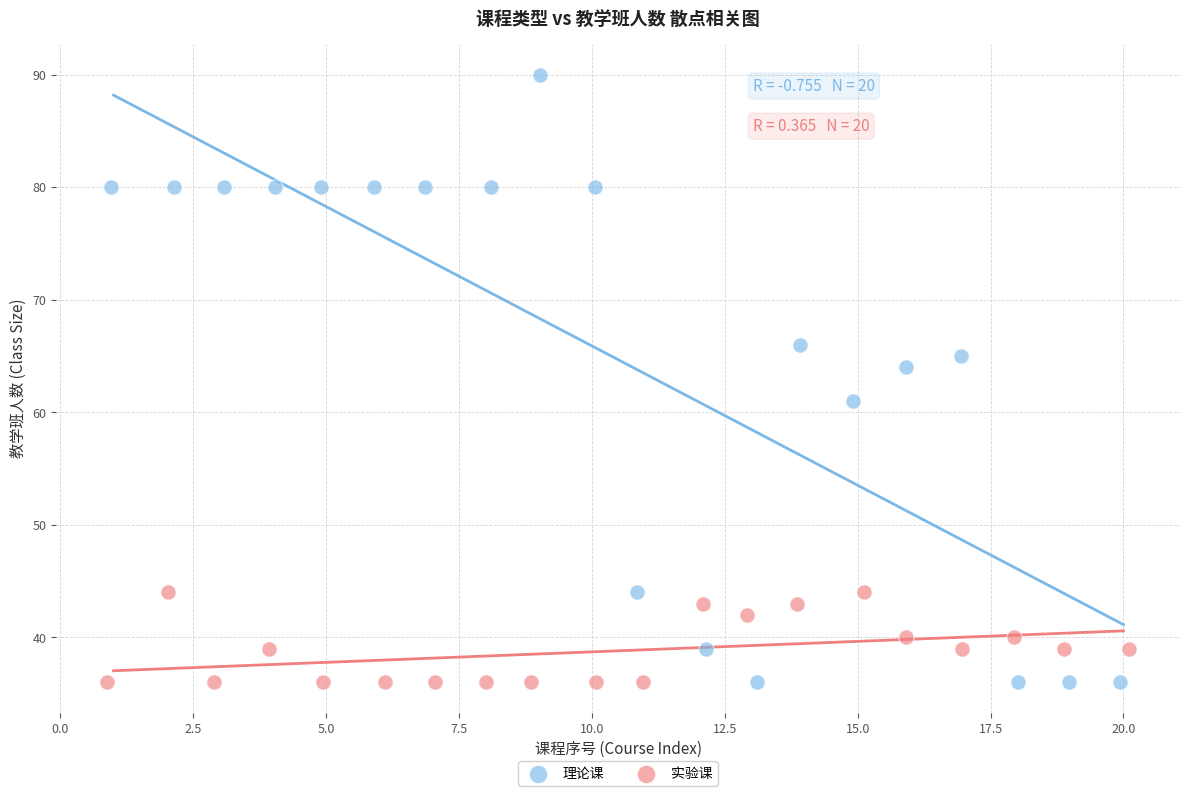

Which series has the largest Y range (max minus min)?

理论课